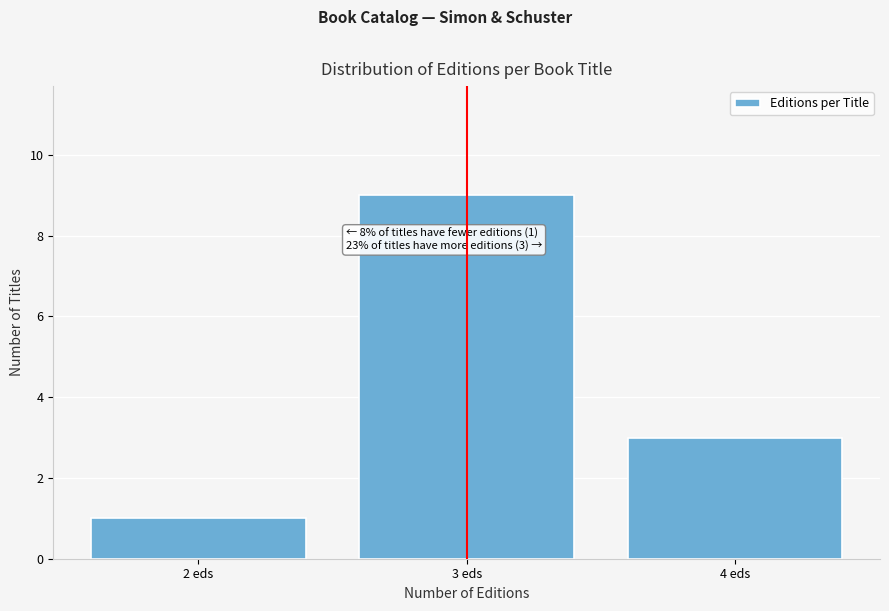

Over which range of the x-axis is the bar tallest?

2.5 to 3.5